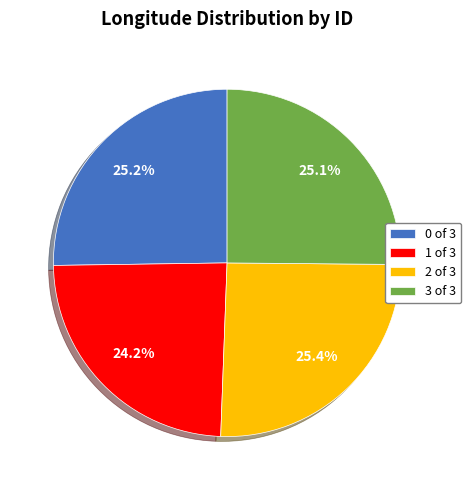

Is there a majority slice in this chart?

No